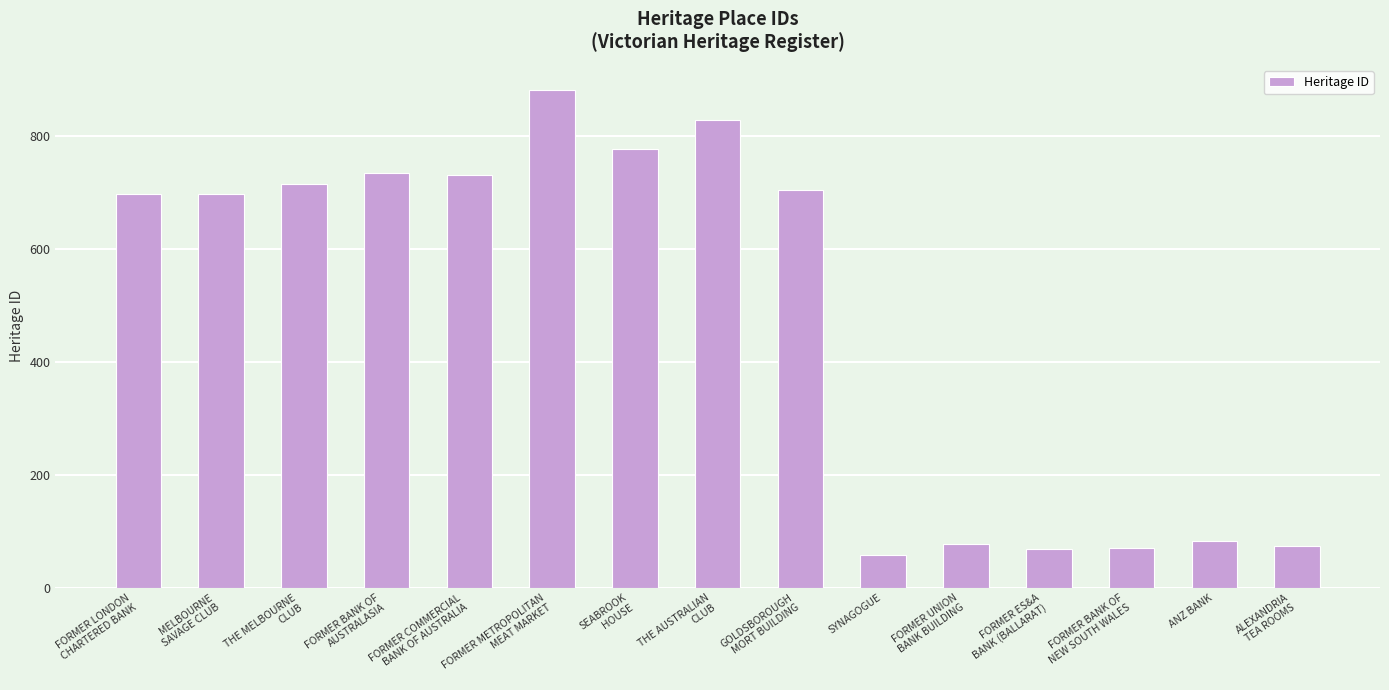

What is the change in value from FORMER COMMERCIAL
BANK OF AUSTRALIA to FORMER METROPOLITAN
MEAT MARKET?

+151